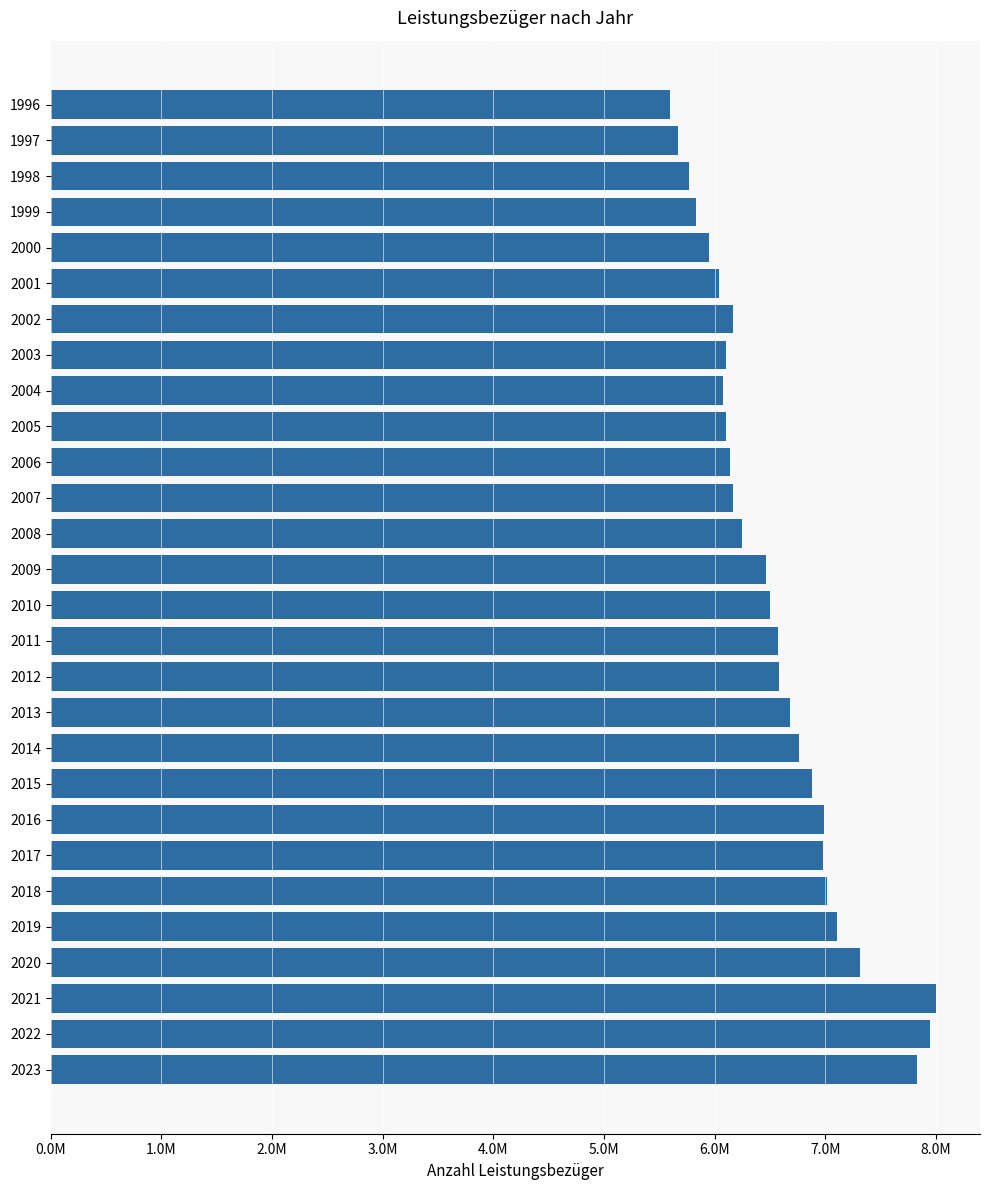

Where does the data first go above 6497094?

2011